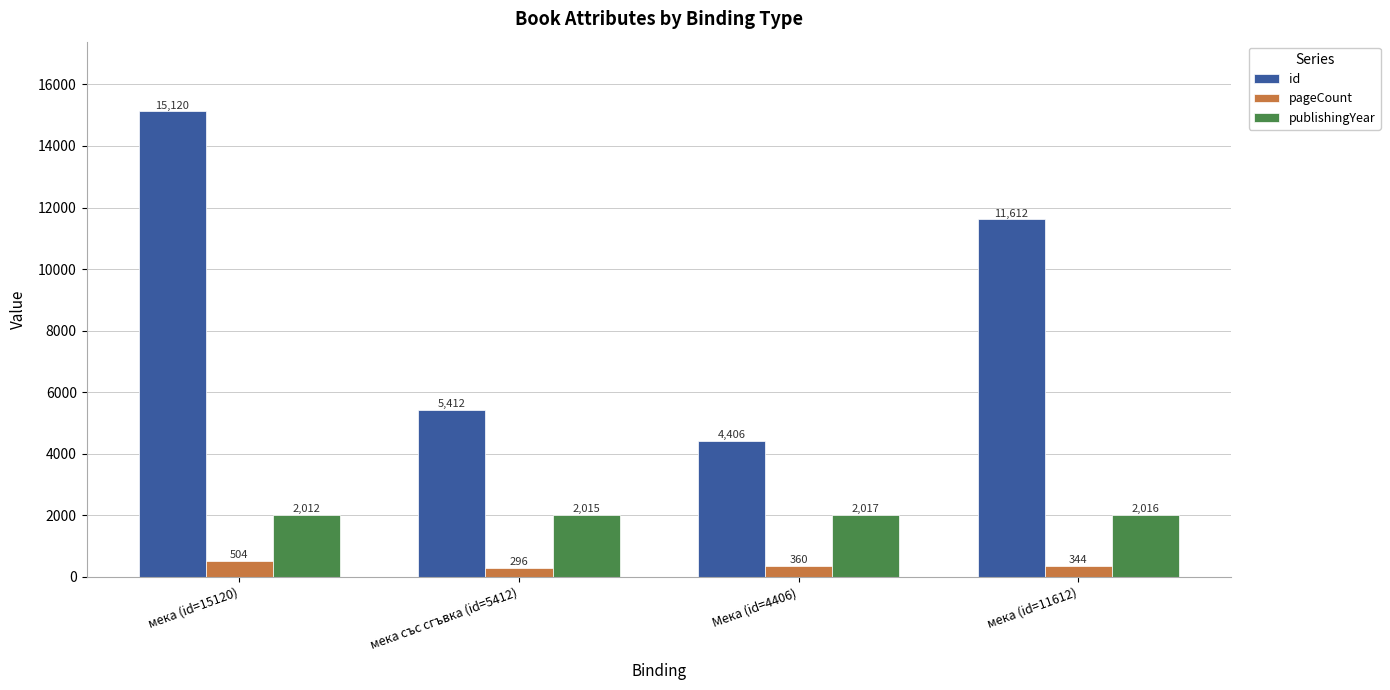

What position from the right is Мека (id=4406)?

2